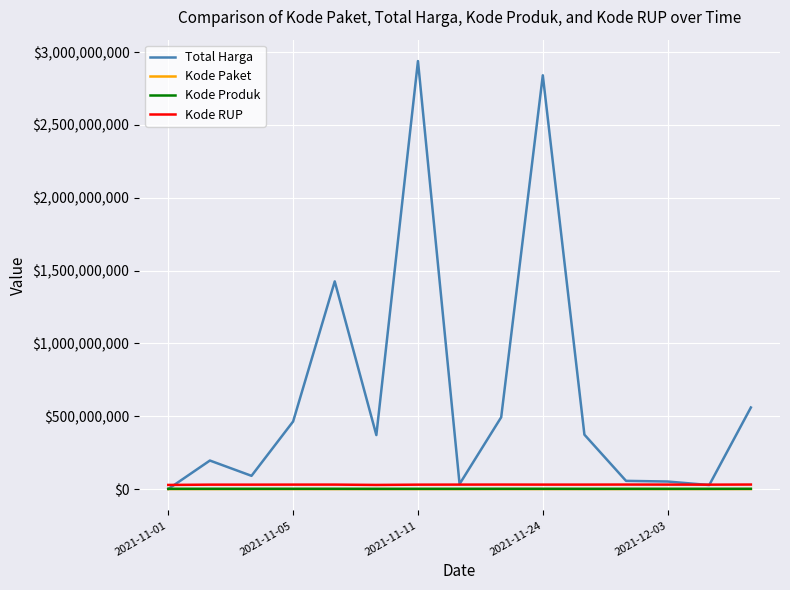

Which series has the largest total across all categories?

Total Harga